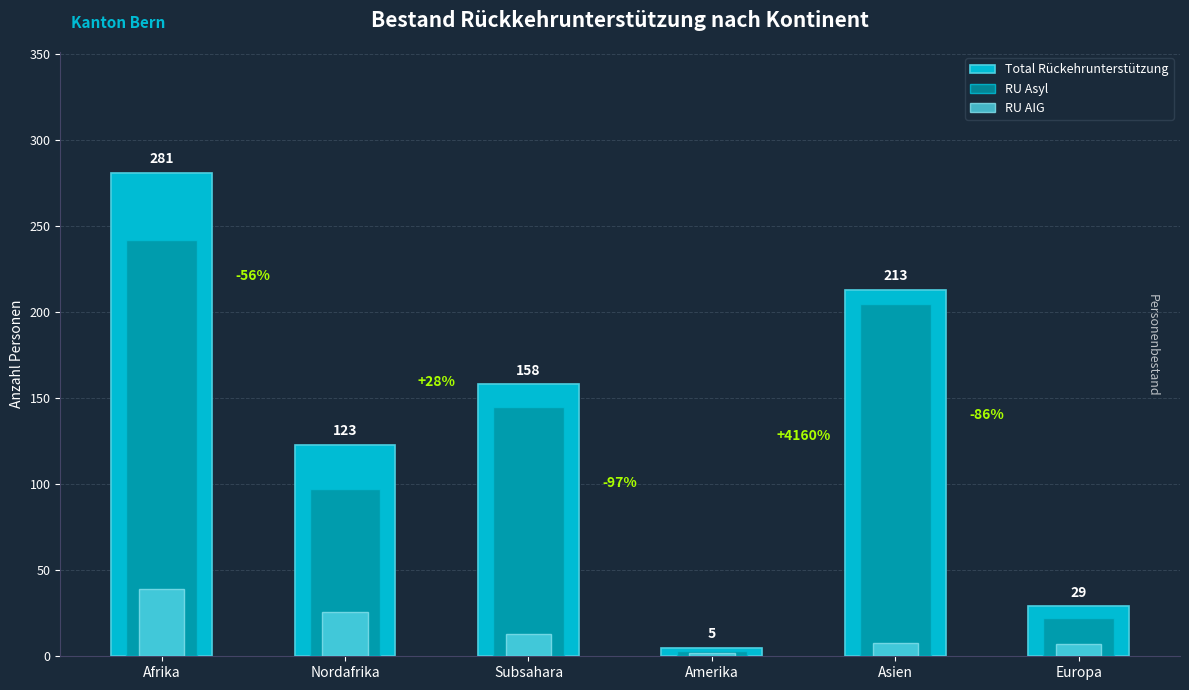

What is the total value across all series at Subsahara?

316